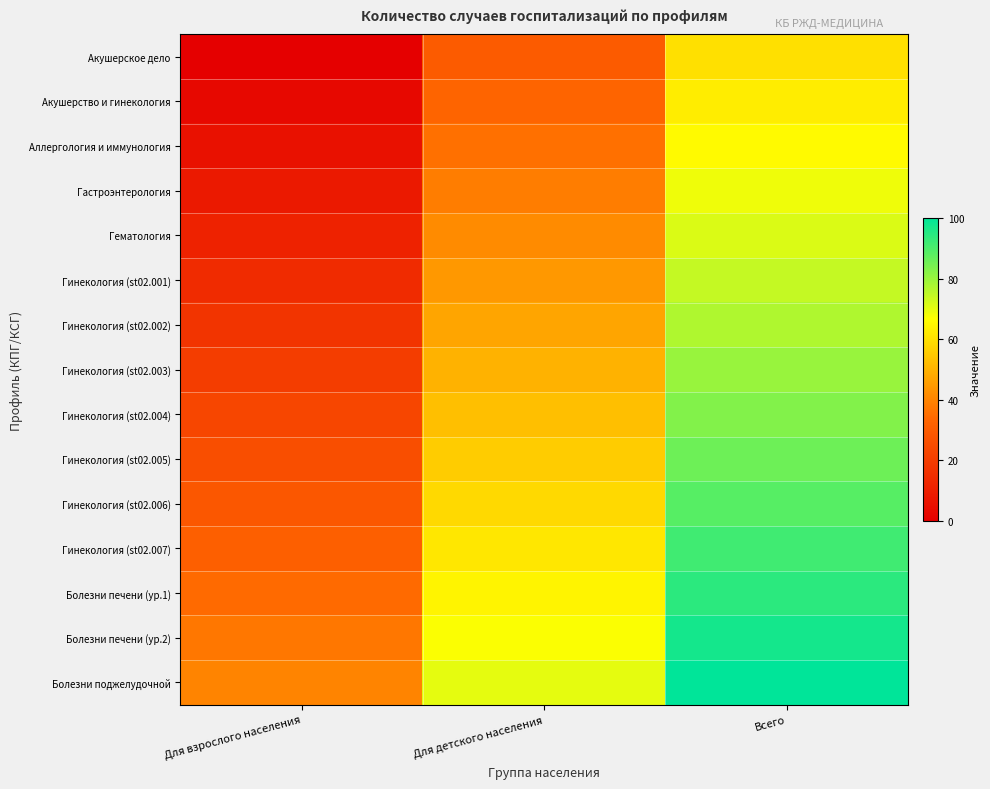

At how many categories does at least one series exceed 15?

3